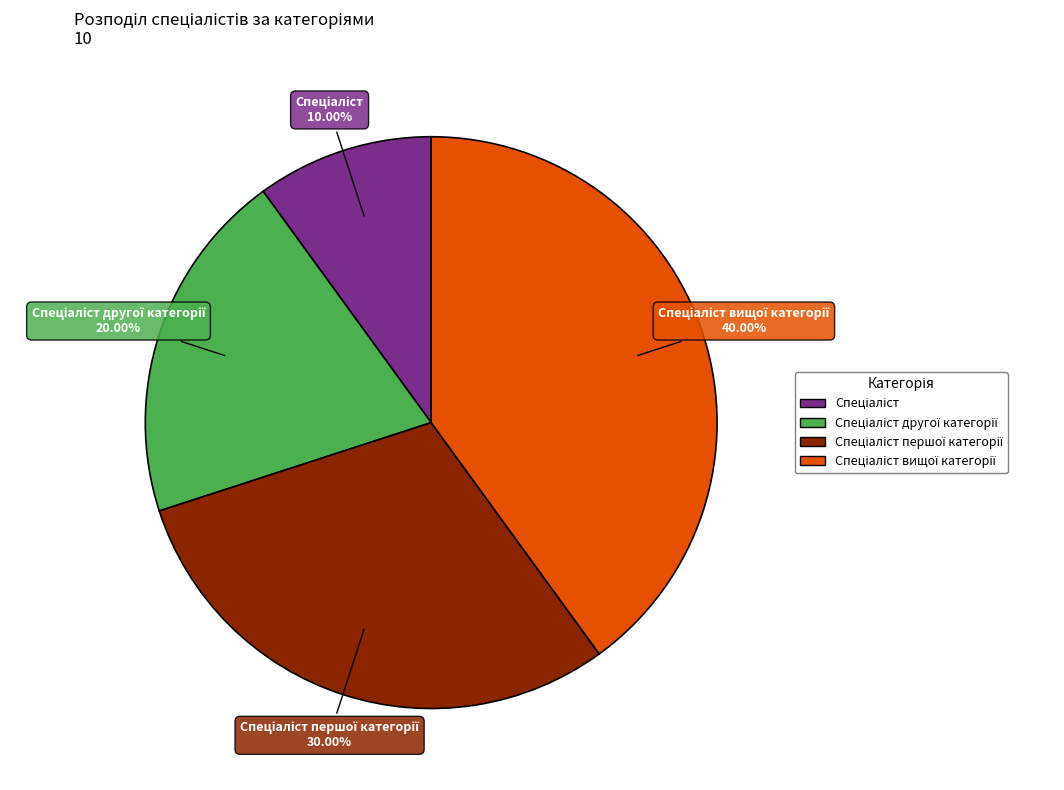

Does any single category account for the majority?

No